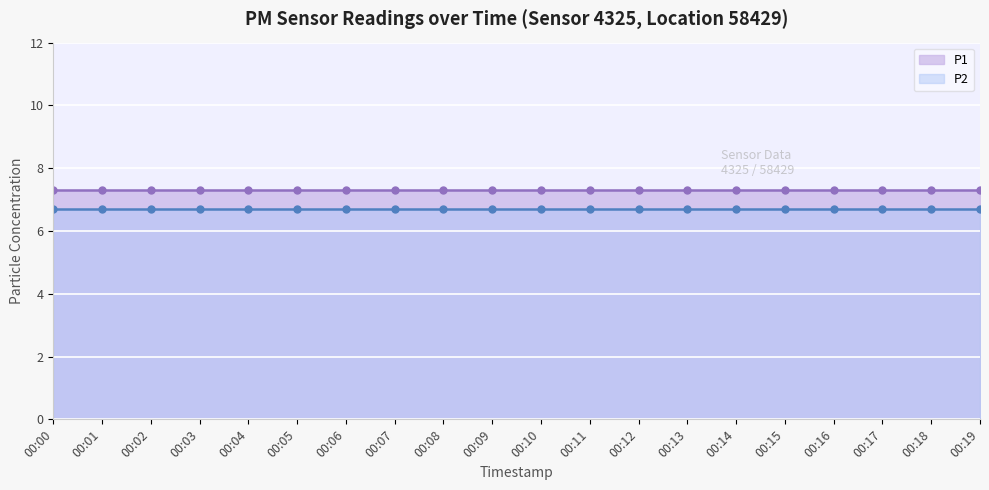

Which category has the lowest value in the P2 series?

00:00